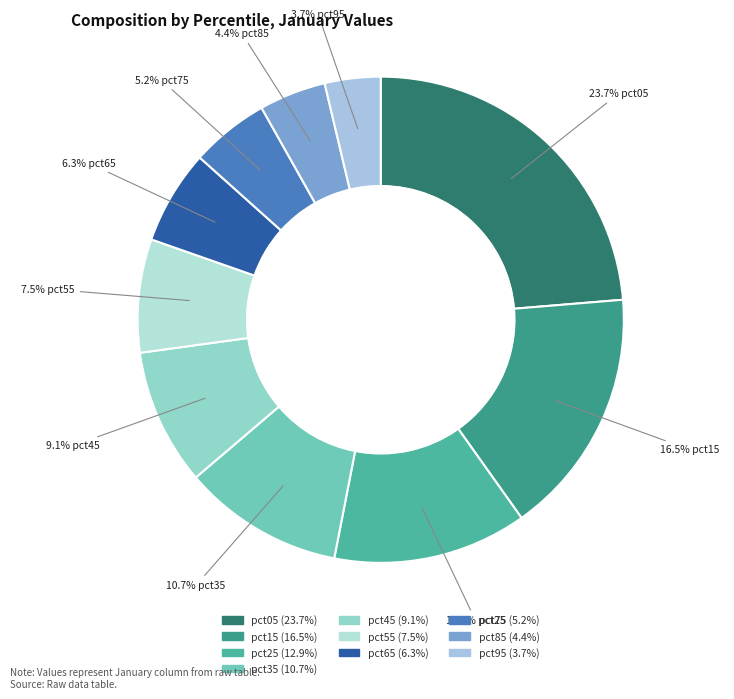

What percentage do pct25 and pct65 together represent?

19.2%